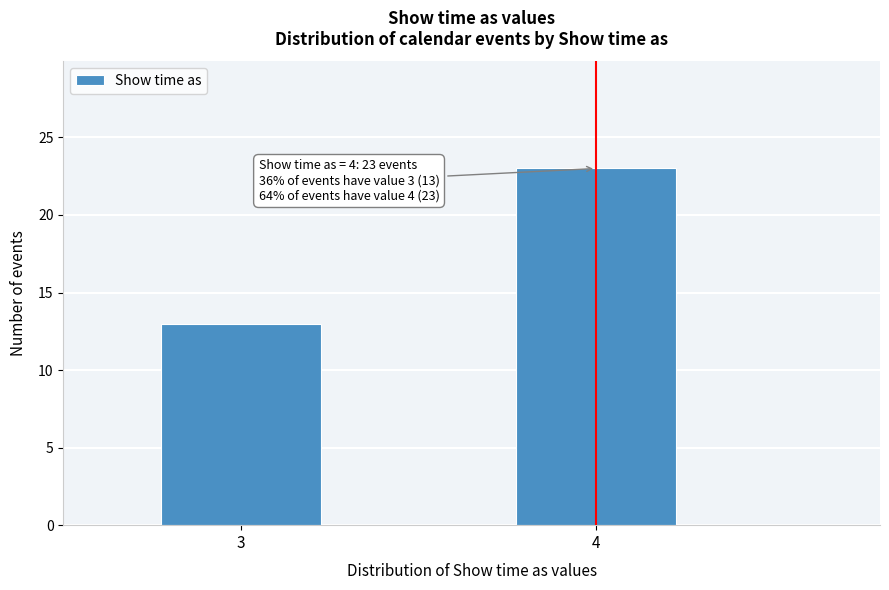

Reading left to right, list all the values displayed in this chart.

3=13	4=23